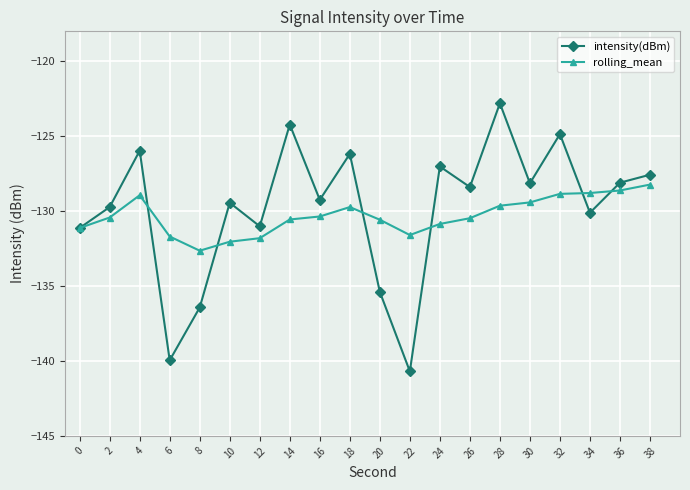

Is the value of rolling_mean at 2 greater than the value of intensity(dBm) at 10?

No